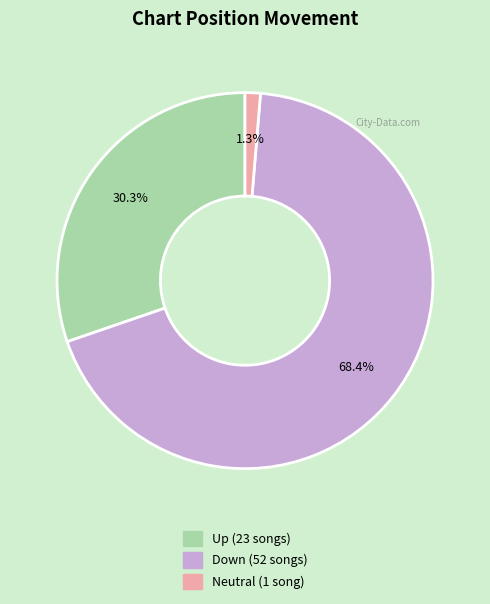

Does any single category account for the majority?

Yes